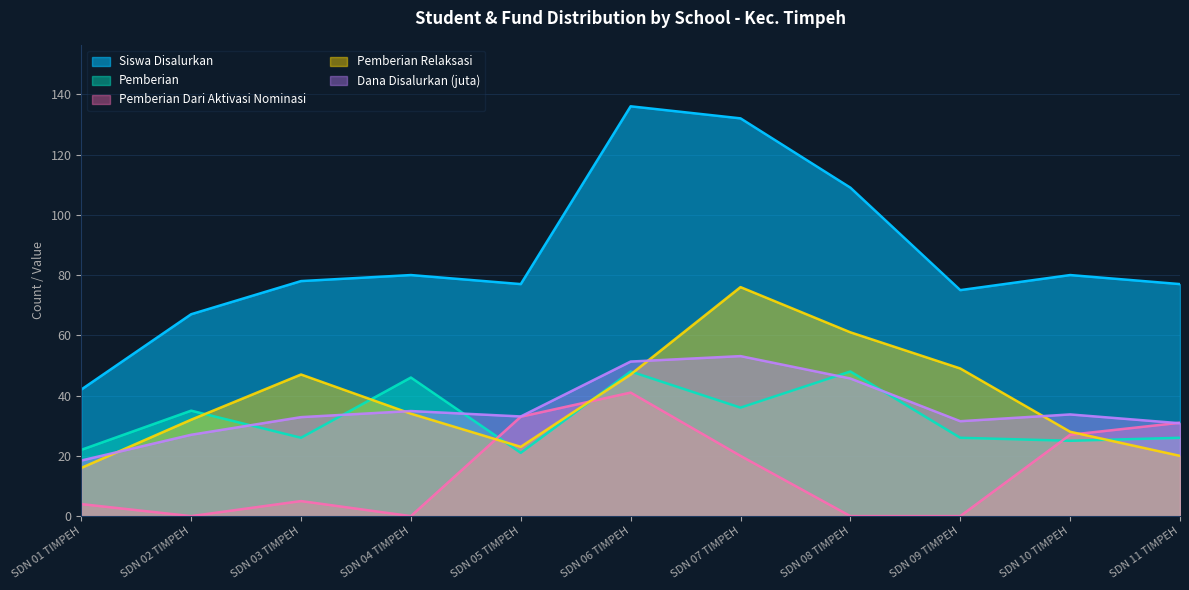

True or false: Siswa Disalurkan and Pemberian Dari Aktivasi Nominasi intersect in this chart.

False